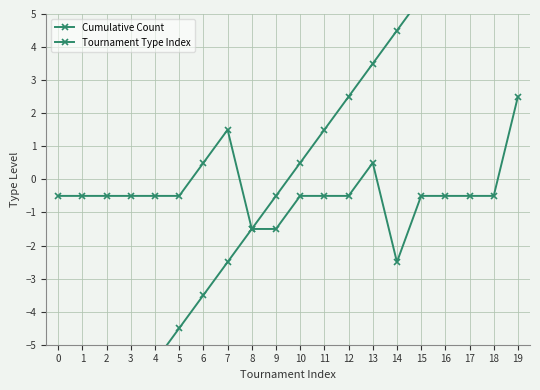

Is it true that Tournament Type Index equals 0.9 at 7?

False